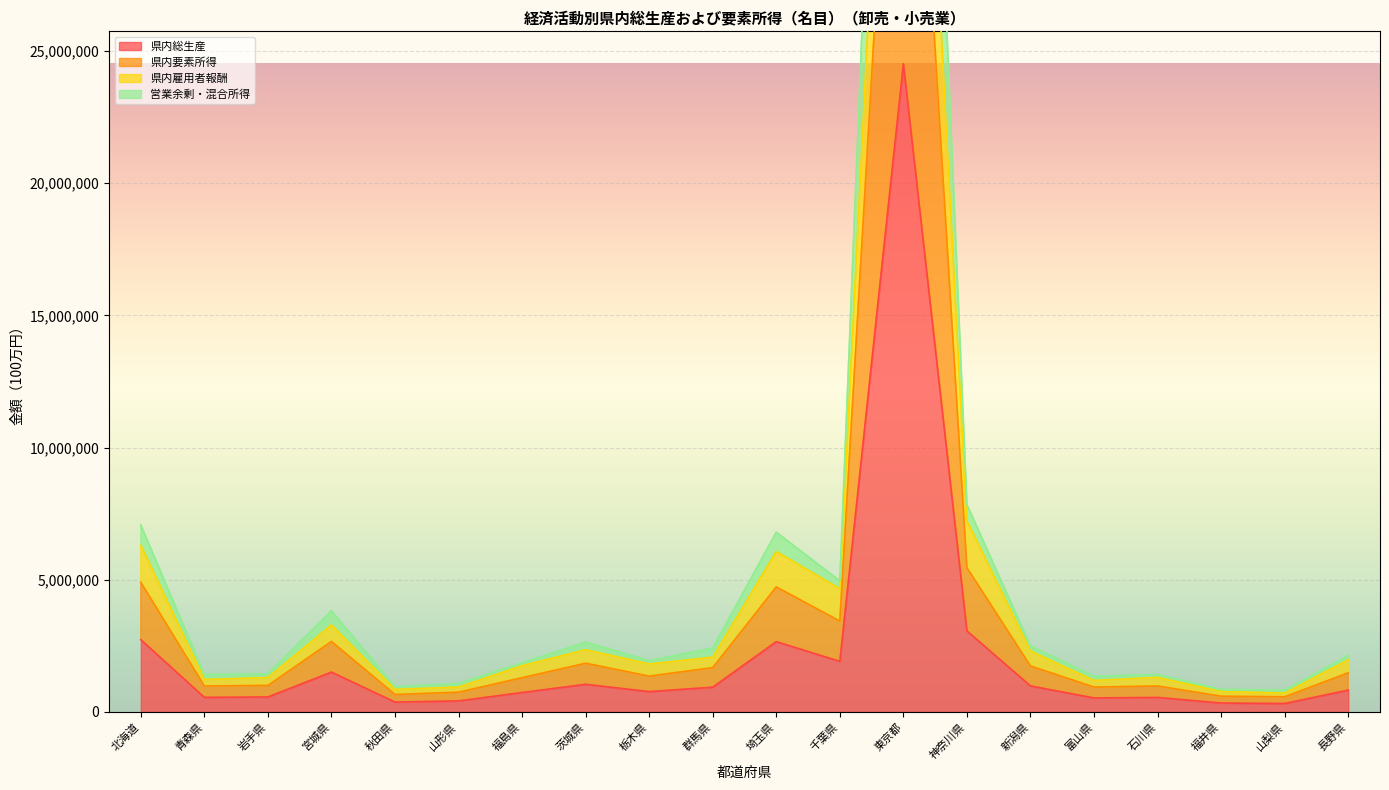

What are all the series names shown in the legend?

県内総生産, 県内要素所得, 県内雇用者報酬, 営業余剰・混合所得